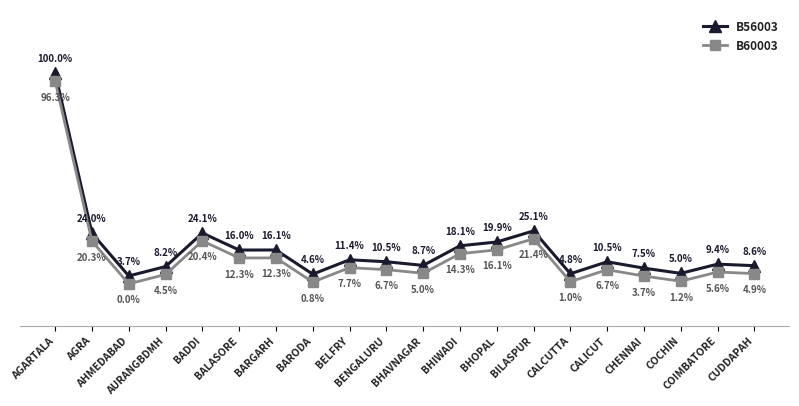

True or false: B60003 and B56003 cross at least once.

False